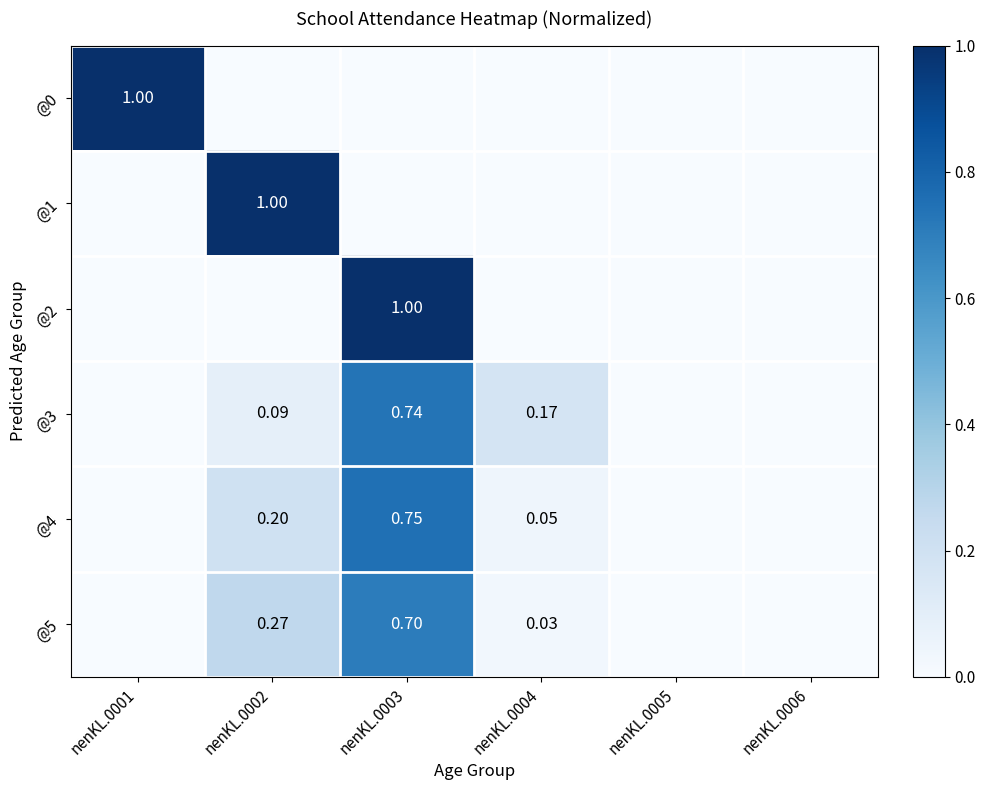

The @0 series shows 0.4 at nenKL.0005. True or false?

False